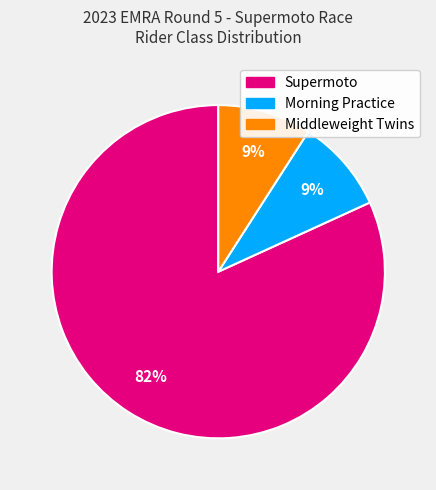

Between Morning Practice and Supermoto, which is larger?

Supermoto